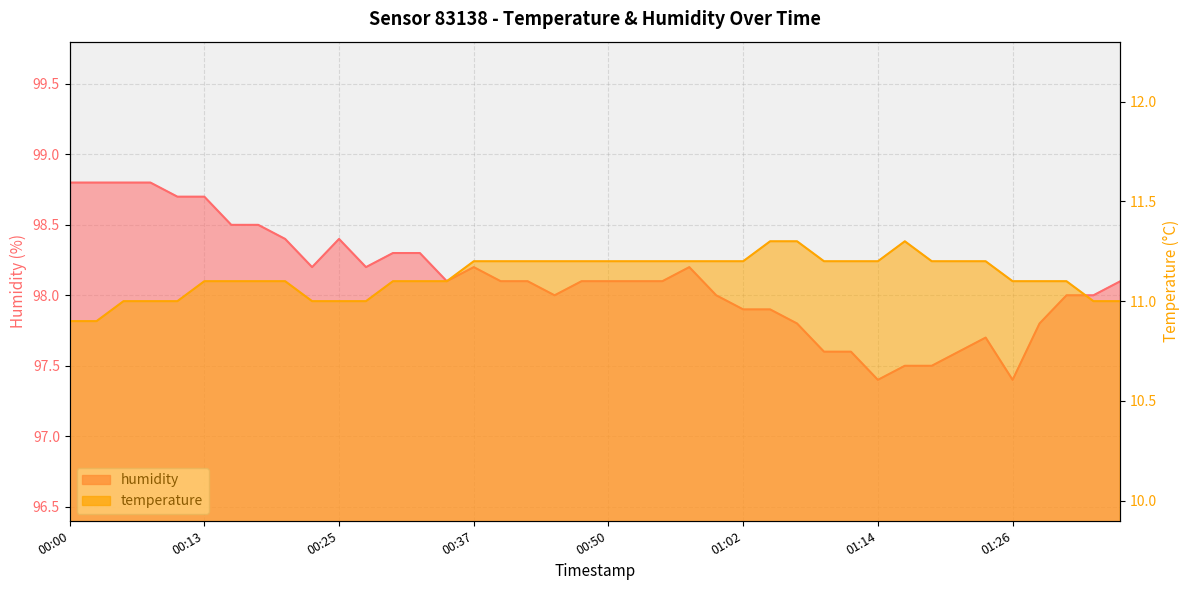

At which category is the sum across all series the highest?

00:05